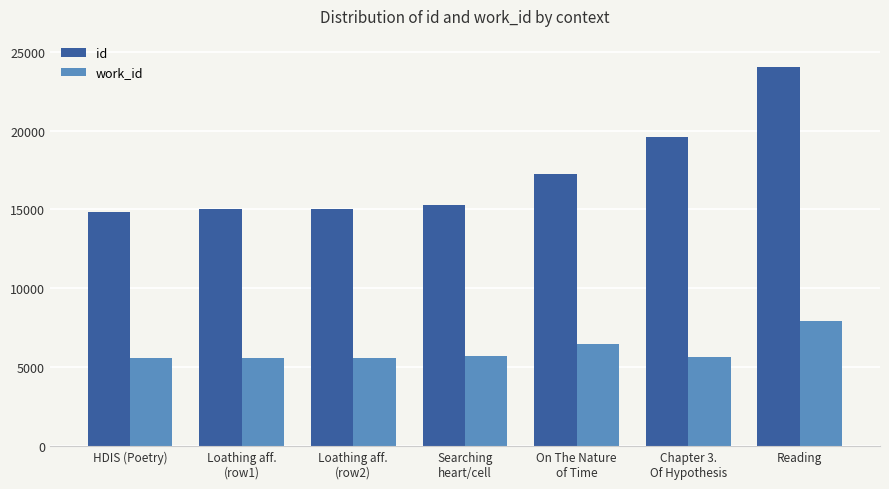

Which series has the largest range (max minus min)?

id